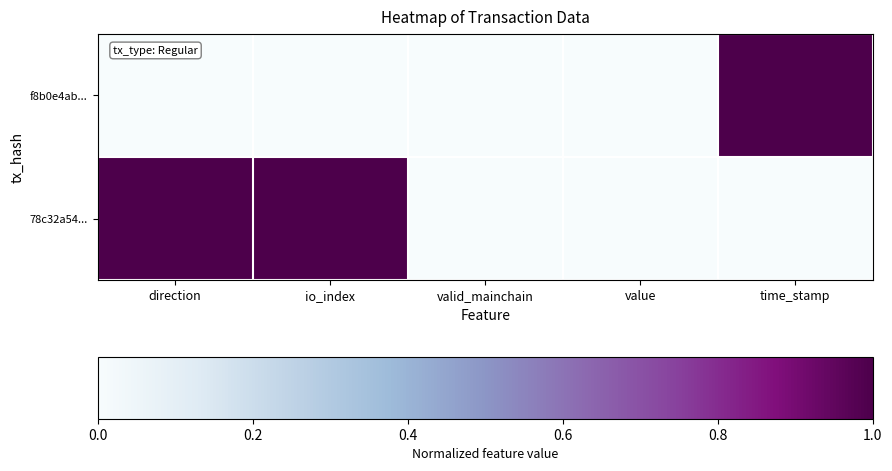

At which category is the sum across all series the highest?

direction